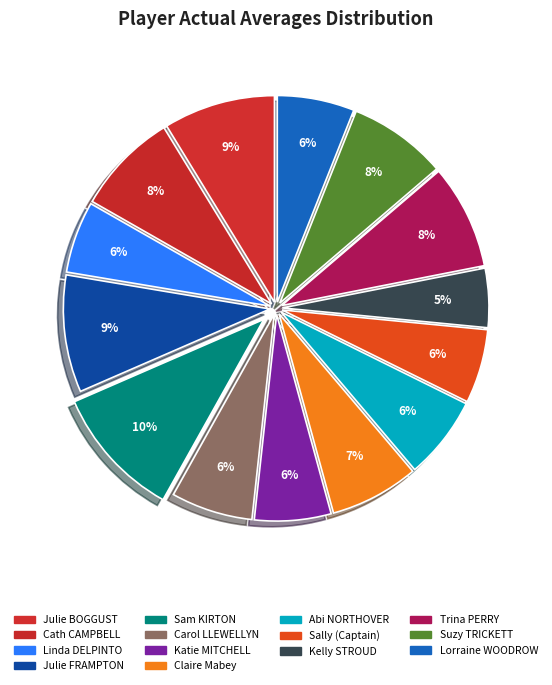

What percentage is the Julie FRAMPTON slice, to the nearest percent?

9%